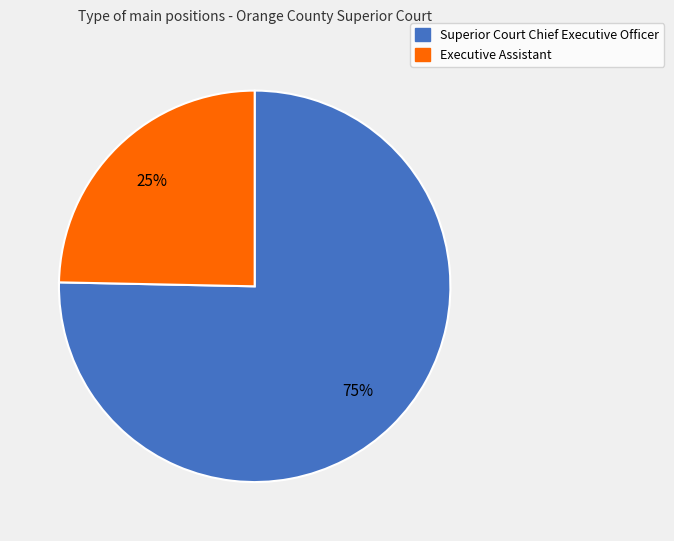

Does Executive Assistant represent more than half of the total?

No